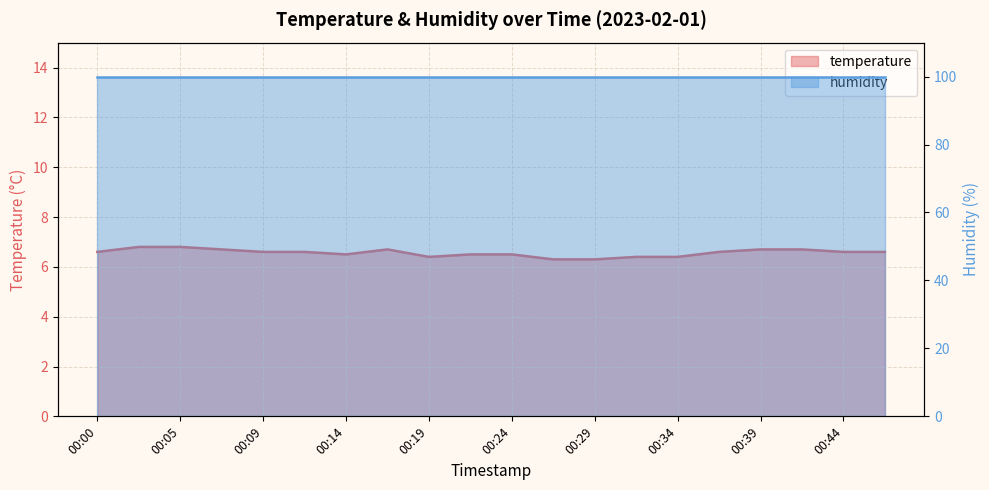

What is the smallest value displayed?

6.3